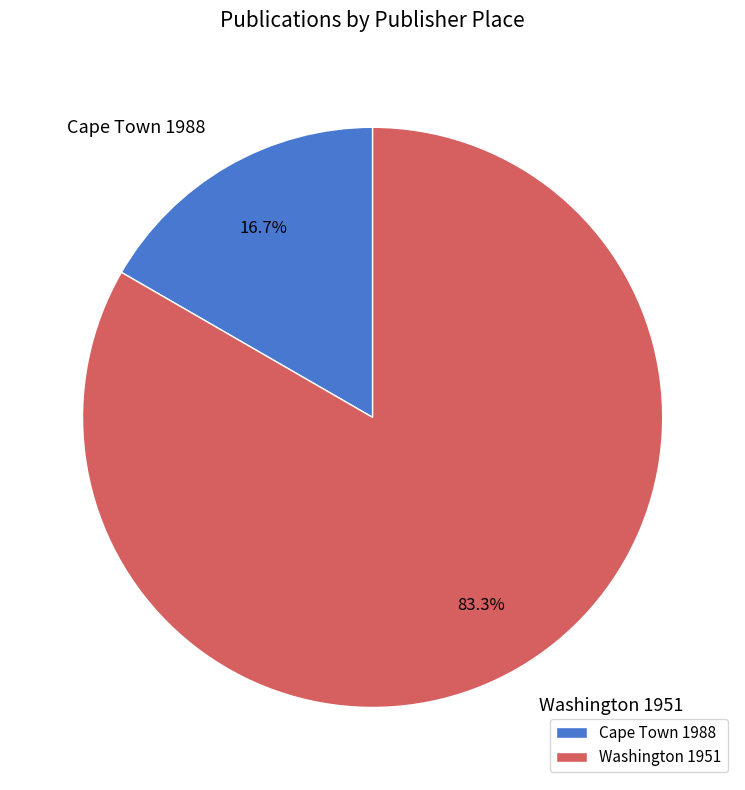

Count the number of slices in the pie.

2